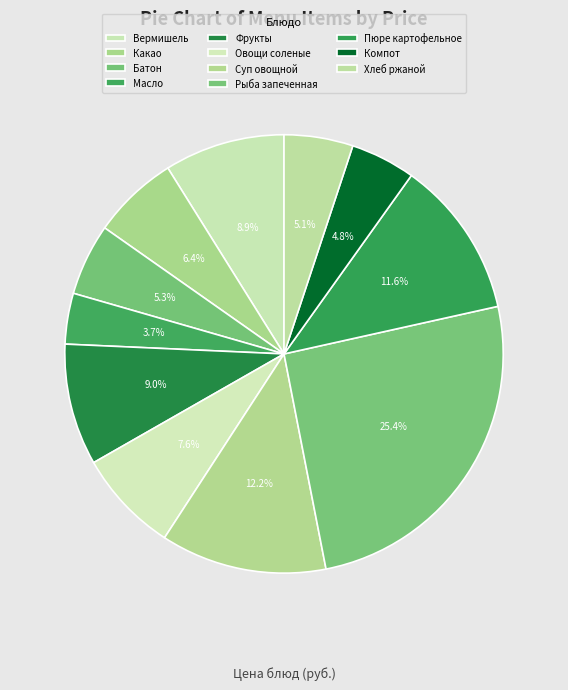

Does any single category account for the majority?

No